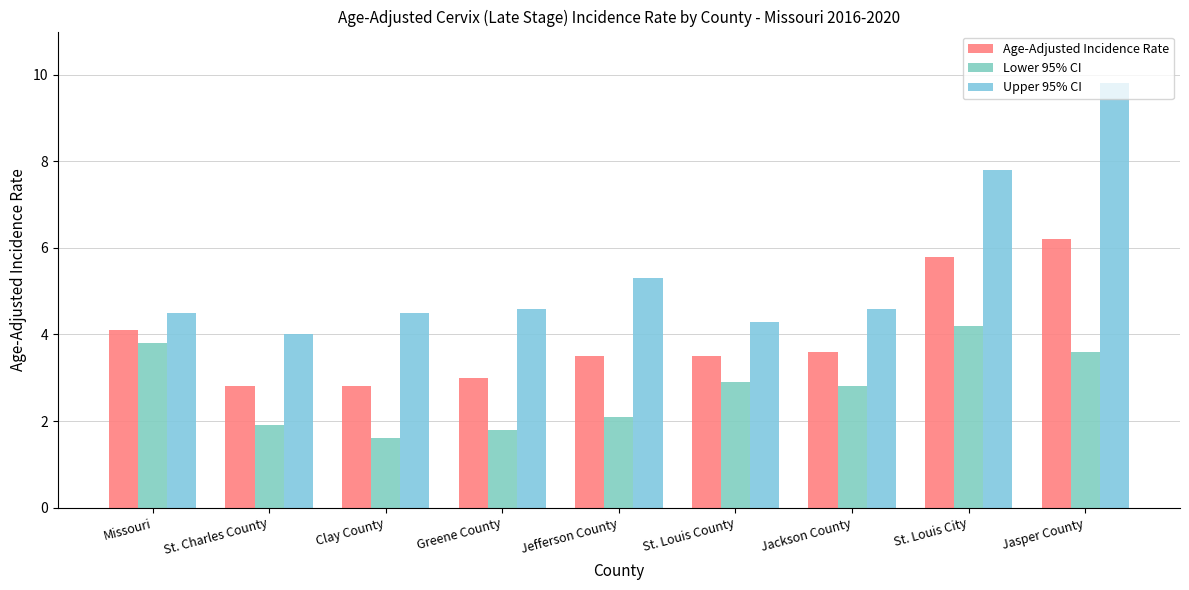

What is the difference between the Lower 95% CI values at Jefferson County and Jasper County?

1.5